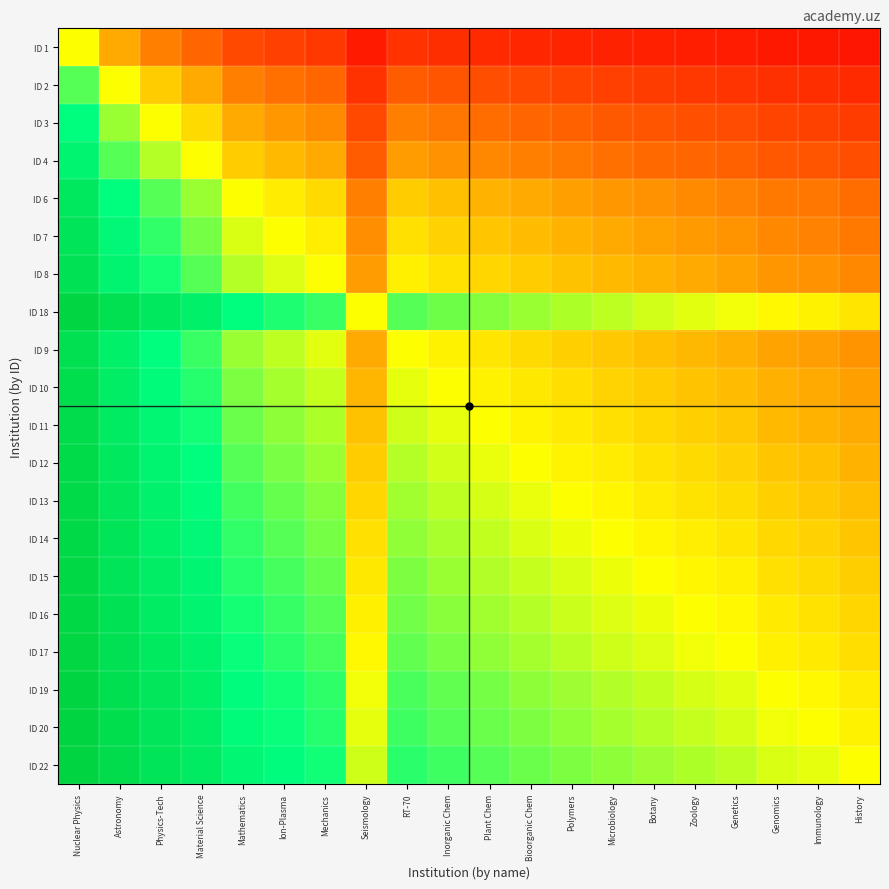

Reading left to right, transcribe all the data shown in this chart.

ID 1: Nuclear Physics=0.5	Astronomy=0.3	Physics-Tech=0.2	Material Science=0.2	Mathematics=0.1	Ion-Plasma=0.1	Mechanics=0.1	Seismology=0.1	RT-70=0.1	Inorganic Chem=0.1	Plant Chem=0.1	Bioorganic Chem=0.1	Polymers=0.1	Microbiology=0.1	Botany=0.1	Zoology=0.1	Genetics=0.1	Genomics=0.1	Immunology=0.0	History=0.0
ID 2: Nuclear Physics=0.7	Astronomy=0.5	Physics-Tech=0.4	Material Science=0.3	Mathematics=0.2	Ion-Plasma=0.2	Mechanics=0.2	Seismology=0.1	RT-70=0.2	Inorganic Chem=0.2	Plant Chem=0.2	Bioorganic Chem=0.1	Polymers=0.1	Microbiology=0.1	Botany=0.1	Zoology=0.1	Genetics=0.1	Genomics=0.1	Immunology=0.1	History=0.1
ID 3: Nuclear Physics=0.8	Astronomy=0.6	Physics-Tech=0.5	Material Science=0.4	Mathematics=0.3	Ion-Plasma=0.3	Mechanics=0.3	Seismology=0.1	RT-70=0.2	Inorganic Chem=0.2	Plant Chem=0.2	Bioorganic Chem=0.2	Polymers=0.2	Microbiology=0.2	Botany=0.2	Zoology=0.2	Genetics=0.1	Genomics=0.1	Immunology=0.1	History=0.1
ID 4: Nuclear Physics=0.8	Astronomy=0.7	Physics-Tech=0.6	Material Science=0.5	Mathematics=0.4	Ion-Plasma=0.4	Mechanics=0.3	Seismology=0.2	RT-70=0.3	Inorganic Chem=0.3	Plant Chem=0.3	Bioorganic Chem=0.2	Polymers=0.2	Microbiology=0.2	Botany=0.2	Zoology=0.2	Genetics=0.2	Genomics=0.2	Immunology=0.2	History=0.2
ID 6: Nuclear Physics=0.9	Astronomy=0.8	Physics-Tech=0.7	Material Science=0.6	Mathematics=0.5	Ion-Plasma=0.5	Mechanics=0.4	Seismology=0.2	RT-70=0.4	Inorganic Chem=0.4	Plant Chem=0.4	Bioorganic Chem=0.3	Polymers=0.3	Microbiology=0.3	Botany=0.3	Zoology=0.3	Genetics=0.3	Genomics=0.2	Immunology=0.2	History=0.2
ID 7: Nuclear Physics=0.9	Astronomy=0.8	Physics-Tech=0.7	Material Science=0.6	Mathematics=0.5	Ion-Plasma=0.5	Mechanics=0.5	Seismology=0.3	RT-70=0.4	Inorganic Chem=0.4	Plant Chem=0.4	Bioorganic Chem=0.4	Polymers=0.3	Microbiology=0.3	Botany=0.3	Zoology=0.3	Genetics=0.3	Genomics=0.3	Immunology=0.3	History=0.2
ID 8: Nuclear Physics=0.9	Astronomy=0.8	Physics-Tech=0.7	Material Science=0.7	Mathematics=0.6	Ion-Plasma=0.5	Mechanics=0.5	Seismology=0.3	RT-70=0.5	Inorganic Chem=0.4	Plant Chem=0.4	Bioorganic Chem=0.4	Polymers=0.4	Microbiology=0.4	Botany=0.3	Zoology=0.3	Genetics=0.3	Genomics=0.3	Immunology=0.3	History=0.3
ID 18: Nuclear Physics=0.9	Astronomy=0.9	Physics-Tech=0.9	Material Science=0.8	Mathematics=0.8	Ion-Plasma=0.7	Mechanics=0.7	Seismology=0.5	RT-70=0.7	Inorganic Chem=0.6	Plant Chem=0.6	Bioorganic Chem=0.6	Polymers=0.6	Microbiology=0.6	Botany=0.5	Zoology=0.5	Genetics=0.5	Genomics=0.5	Immunology=0.5	History=0.5
ID 9: Nuclear Physics=0.9	Astronomy=0.8	Physics-Tech=0.8	Material Science=0.7	Mathematics=0.6	Ion-Plasma=0.6	Mechanics=0.5	Seismology=0.3	RT-70=0.5	Inorganic Chem=0.5	Plant Chem=0.5	Bioorganic Chem=0.4	Polymers=0.4	Microbiology=0.4	Botany=0.4	Zoology=0.4	Genetics=0.3	Genomics=0.3	Immunology=0.3	History=0.3
ID 10: Nuclear Physics=0.9	Astronomy=0.8	Physics-Tech=0.8	Material Science=0.7	Mathematics=0.6	Ion-Plasma=0.6	Mechanics=0.6	Seismology=0.4	RT-70=0.5	Inorganic Chem=0.5	Plant Chem=0.5	Bioorganic Chem=0.5	Polymers=0.4	Microbiology=0.4	Botany=0.4	Zoology=0.4	Genetics=0.4	Genomics=0.3	Immunology=0.3	History=0.3
ID 11: Nuclear Physics=0.9	Astronomy=0.8	Physics-Tech=0.8	Material Science=0.7	Mathematics=0.6	Ion-Plasma=0.6	Mechanics=0.6	Seismology=0.4	RT-70=0.6	Inorganic Chem=0.5	Plant Chem=0.5	Bioorganic Chem=0.5	Polymers=0.5	Microbiology=0.4	Botany=0.4	Zoology=0.4	Genetics=0.4	Genomics=0.4	Immunology=0.4	History=0.3
ID 12: Nuclear Physics=0.9	Astronomy=0.9	Physics-Tech=0.8	Material Science=0.8	Mathematics=0.7	Ion-Plasma=0.6	Mechanics=0.6	Seismology=0.4	RT-70=0.6	Inorganic Chem=0.5	Plant Chem=0.5	Bioorganic Chem=0.5	Polymers=0.5	Microbiology=0.5	Botany=0.4	Zoology=0.4	Genetics=0.4	Genomics=0.4	Immunology=0.4	History=0.4
ID 13: Nuclear Physics=0.9	Astronomy=0.9	Physics-Tech=0.8	Material Science=0.8	Mathematics=0.7	Ion-Plasma=0.7	Mechanics=0.6	Seismology=0.4	RT-70=0.6	Inorganic Chem=0.6	Plant Chem=0.5	Bioorganic Chem=0.5	Polymers=0.5	Microbiology=0.5	Botany=0.5	Zoology=0.4	Genetics=0.4	Genomics=0.4	Immunology=0.4	History=0.4
ID 14: Nuclear Physics=0.9	Astronomy=0.9	Physics-Tech=0.8	Material Science=0.8	Mathematics=0.7	Ion-Plasma=0.7	Mechanics=0.6	Seismology=0.4	RT-70=0.6	Inorganic Chem=0.6	Plant Chem=0.6	Bioorganic Chem=0.5	Polymers=0.5	Microbiology=0.5	Botany=0.5	Zoology=0.5	Genetics=0.5	Genomics=0.4	Immunology=0.4	History=0.4
ID 15: Nuclear Physics=0.9	Astronomy=0.9	Physics-Tech=0.8	Material Science=0.8	Mathematics=0.7	Ion-Plasma=0.7	Mechanics=0.7	Seismology=0.5	RT-70=0.6	Inorganic Chem=0.6	Plant Chem=0.6	Bioorganic Chem=0.6	Polymers=0.5	Microbiology=0.5	Botany=0.5	Zoology=0.5	Genetics=0.5	Genomics=0.4	Immunology=0.4	History=0.4
ID 16: Nuclear Physics=0.9	Astronomy=0.9	Physics-Tech=0.8	Material Science=0.8	Mathematics=0.7	Ion-Plasma=0.7	Mechanics=0.7	Seismology=0.5	RT-70=0.6	Inorganic Chem=0.6	Plant Chem=0.6	Bioorganic Chem=0.6	Polymers=0.6	Microbiology=0.5	Botany=0.5	Zoology=0.5	Genetics=0.5	Genomics=0.5	Immunology=0.4	History=0.4
ID 17: Nuclear Physics=0.9	Astronomy=0.9	Physics-Tech=0.8	Material Science=0.8	Mathematics=0.7	Ion-Plasma=0.7	Mechanics=0.7	Seismology=0.5	RT-70=0.7	Inorganic Chem=0.6	Plant Chem=0.6	Bioorganic Chem=0.6	Polymers=0.6	Microbiology=0.5	Botany=0.5	Zoology=0.5	Genetics=0.5	Genomics=0.5	Immunology=0.5	History=0.4
ID 19: Nuclear Physics=0.9	Astronomy=0.9	Physics-Tech=0.9	Material Science=0.8	Mathematics=0.8	Ion-Plasma=0.7	Mechanics=0.7	Seismology=0.5	RT-70=0.7	Inorganic Chem=0.7	Plant Chem=0.6	Bioorganic Chem=0.6	Polymers=0.6	Microbiology=0.6	Botany=0.6	Zoology=0.5	Genetics=0.5	Genomics=0.5	Immunology=0.5	History=0.5
ID 20: Nuclear Physics=1.0	Astronomy=0.9	Physics-Tech=0.9	Material Science=0.8	Mathematics=0.8	Ion-Plasma=0.7	Mechanics=0.7	Seismology=0.5	RT-70=0.7	Inorganic Chem=0.7	Plant Chem=0.6	Bioorganic Chem=0.6	Polymers=0.6	Microbiology=0.6	Botany=0.6	Zoology=0.6	Genetics=0.5	Genomics=0.5	Immunology=0.5	History=0.5
ID 22: Nuclear Physics=1.0	Astronomy=0.9	Physics-Tech=0.9	Material Science=0.8	Mathematics=0.8	Ion-Plasma=0.8	Mechanics=0.7	Seismology=0.6	RT-70=0.7	Inorganic Chem=0.7	Plant Chem=0.7	Bioorganic Chem=0.6	Polymers=0.6	Microbiology=0.6	Botany=0.6	Zoology=0.6	Genetics=0.6	Genomics=0.5	Immunology=0.5	History=0.5